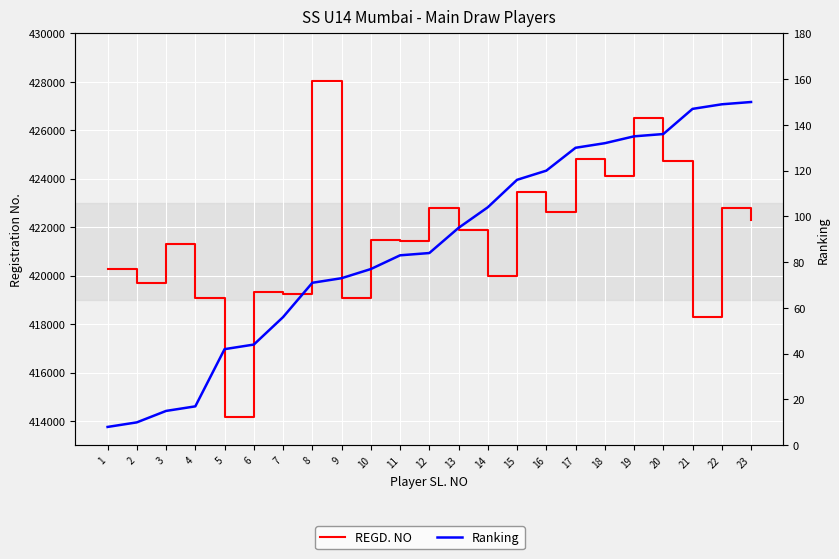

True or false: REGD. NO and Ranking intersect in this chart.

False